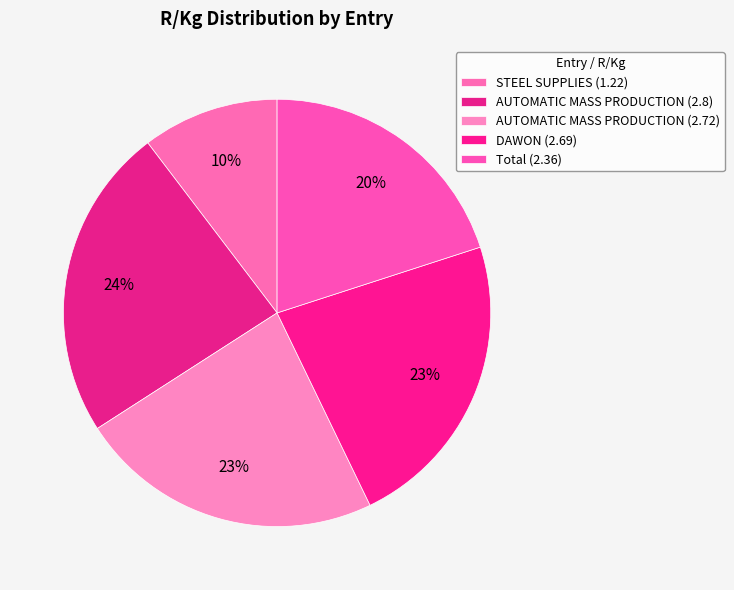

How many slices are in this pie chart?

5